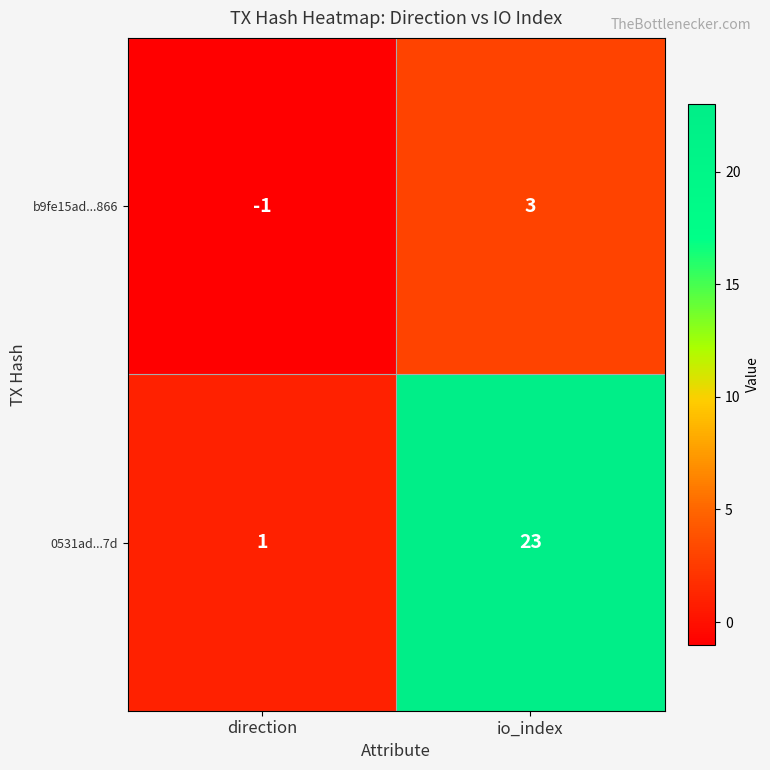

Rank the series by their average value, from highest to lowest.

0531ad...7d, b9fe15ad...866